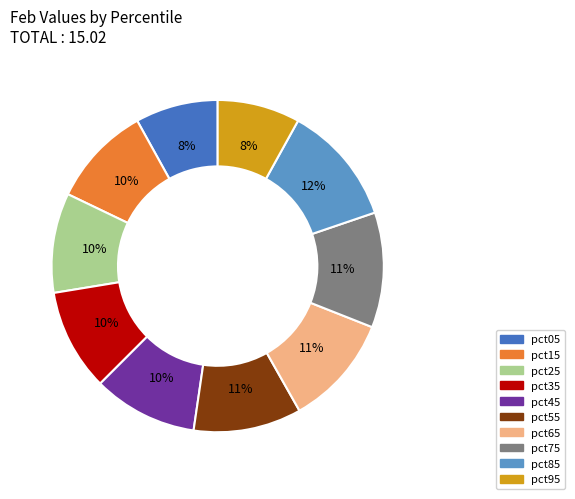

Does any single category account for the majority?

No